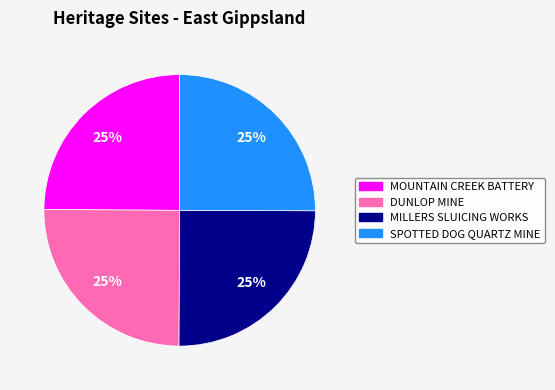

To the nearest percent, what is the average slice percentage?

25%